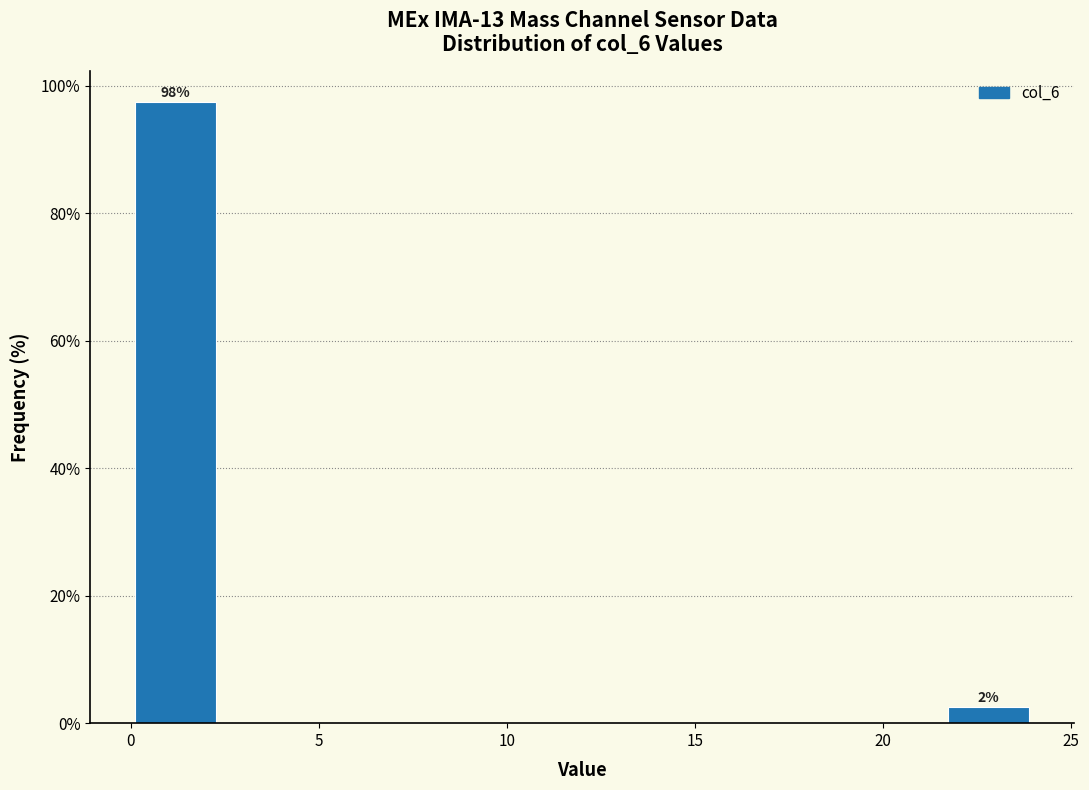

Over which range of the x-axis is the bar tallest?

0.0 to 2.4